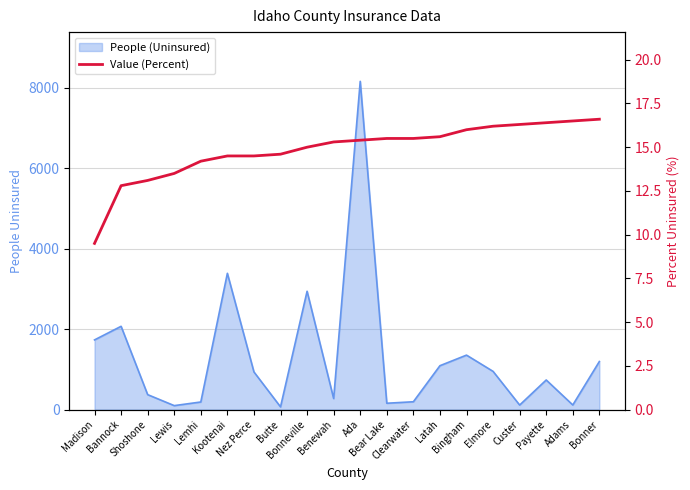

Reading left to right, transcribe all the data shown in this chart.

9.5	12.8	13.1	13.5	14.2	14.5	14.5	14.6	15.0	15.3	15.4	15.5	15.5	15.6	16.0	16.2	16.3	16.4	16.5	16.6